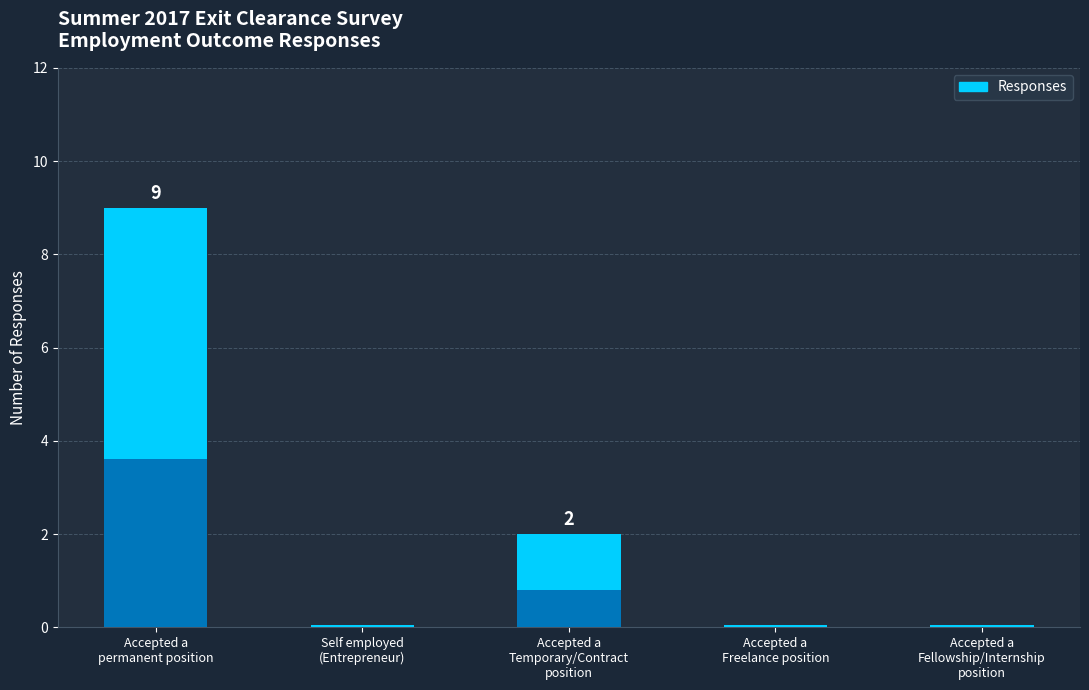

Reading left to right, list all the values displayed in this chart.

Accepted a permanent position=9	Self employed (Entrepreneur)=0	Accepted a Temporary/Contract position=2	Accepted a Freelance position=0	Accepted a Fellowship/Internship position=0